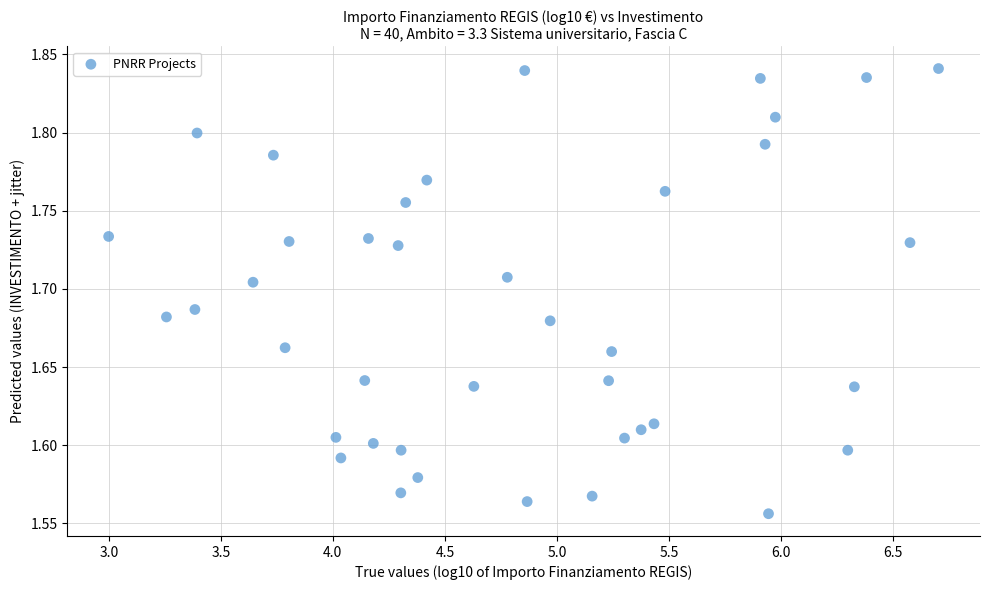

What is the range of Y values (max minus min)?

0.3